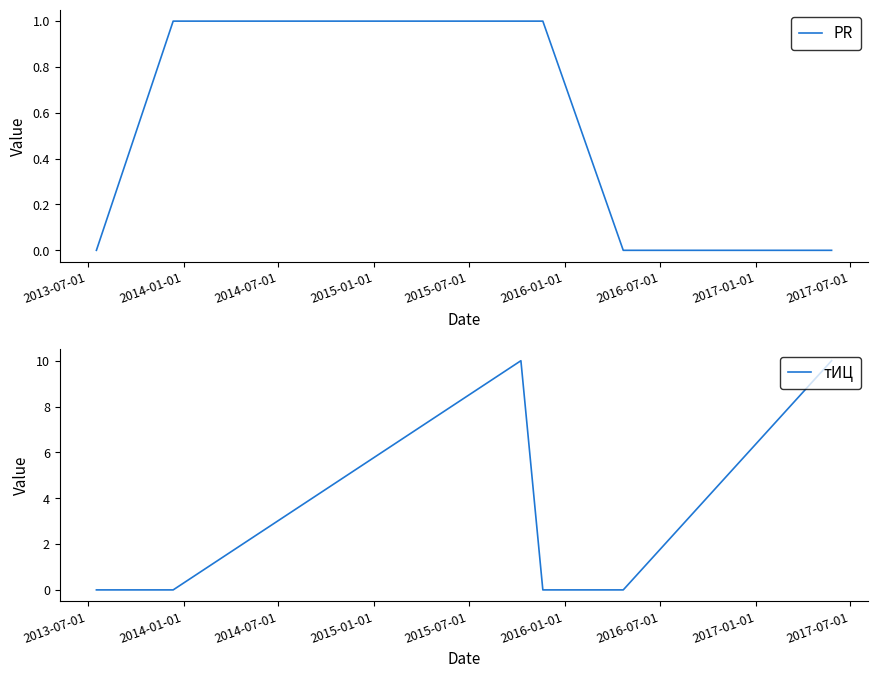

Which series has the largest total across all categories?

тИЦ